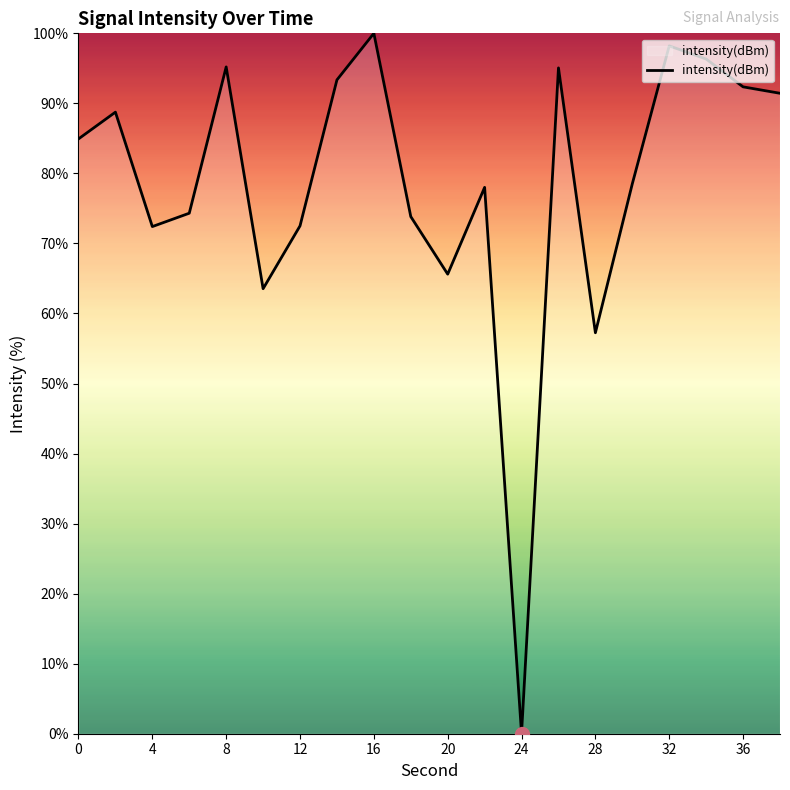

What is the difference between the maximum and minimum values?

100.0